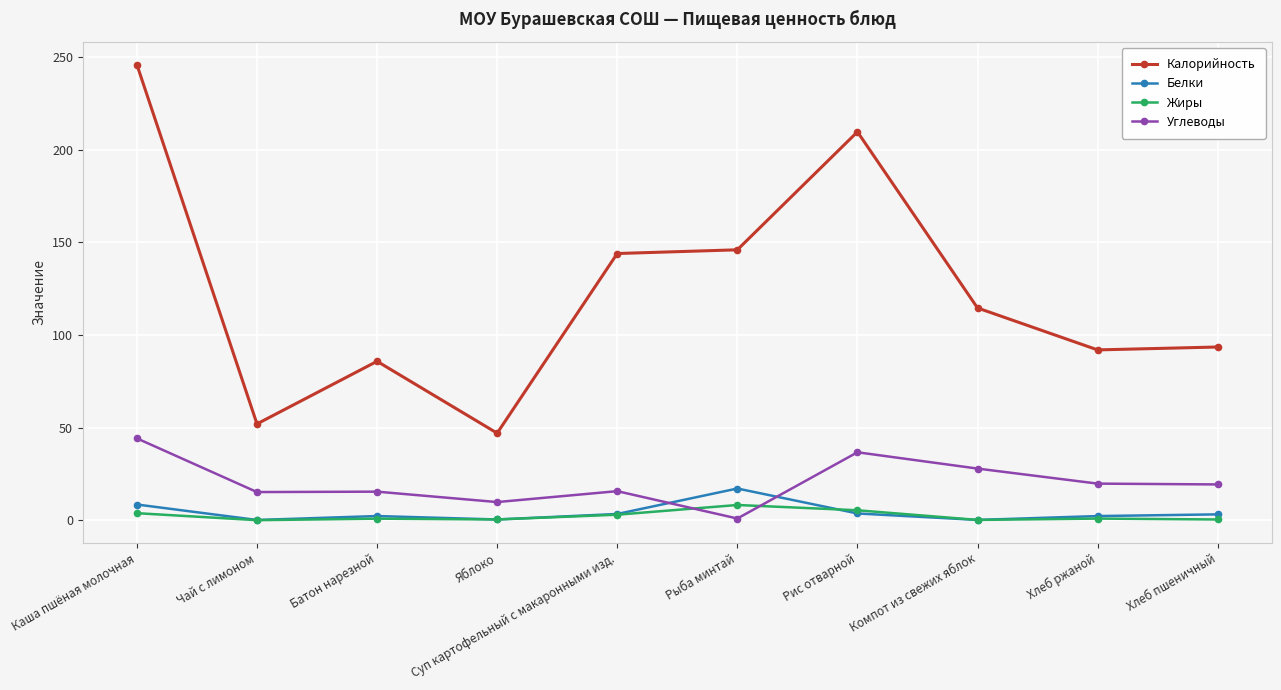

Read the Калорийность value at Компот из свежих яблок.

114.6